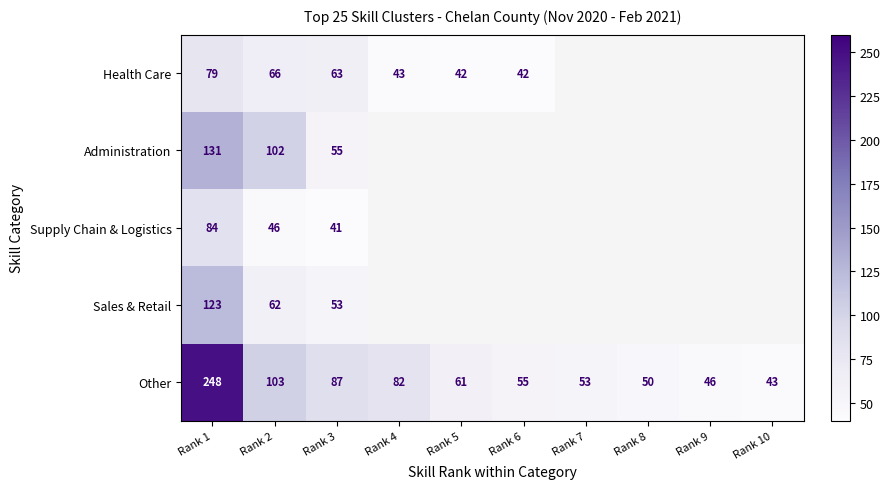

What value does the Other series have at Rank 10, to the nearest 5?

45